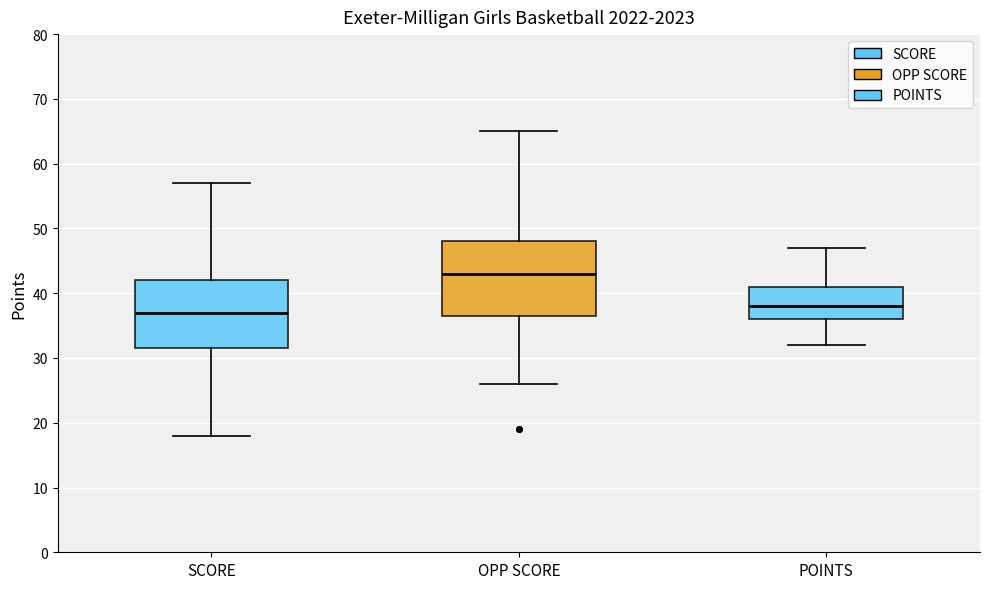

Which box's median line is the lowest?

SCORE